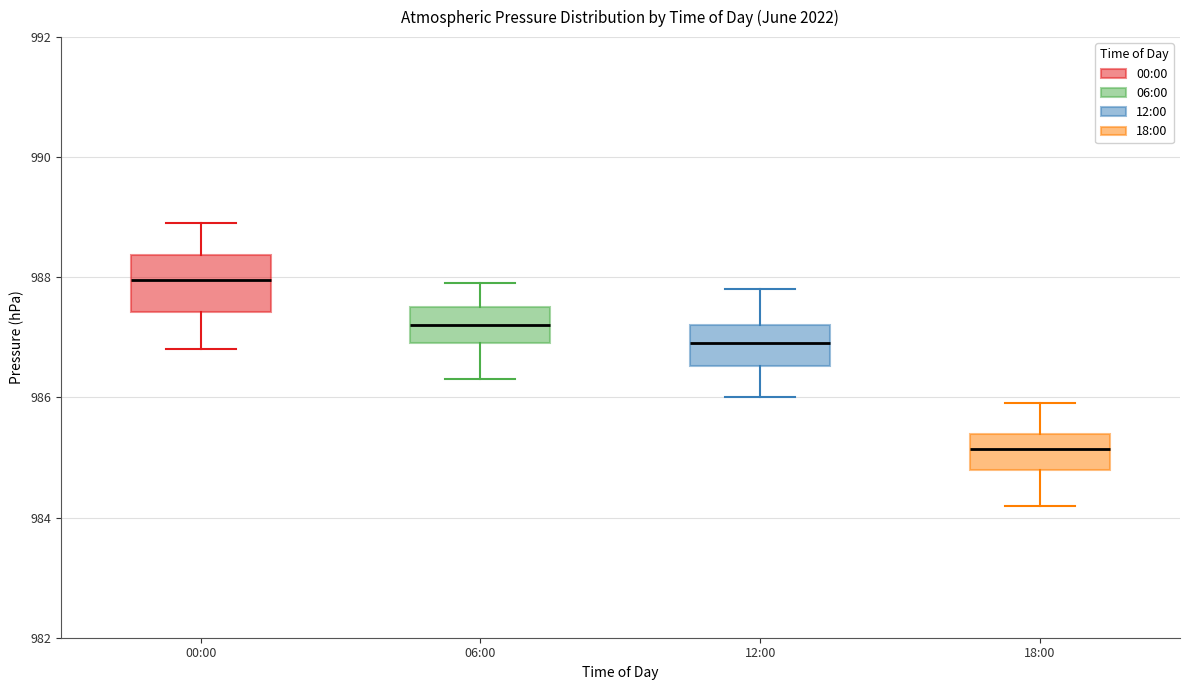

Where does the upper whisker of the box for 18:00 end on the y-axis? The values are not printed on the chart, so give them approximately, as read against the axis.

986.0